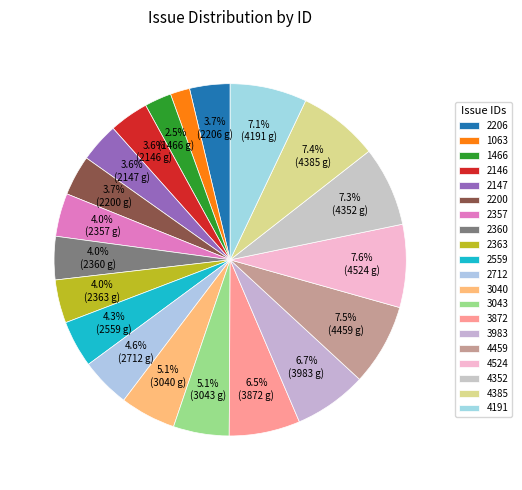

To the nearest percent, what is the average slice percentage?

5%